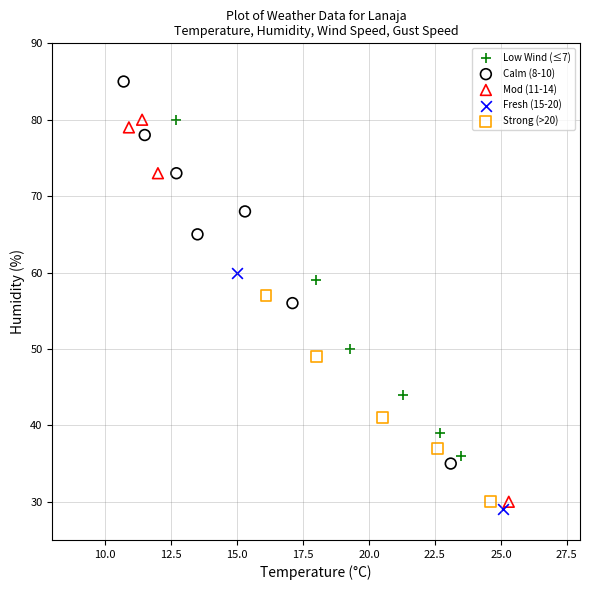

What are all the series names shown in the legend?

Low Wind (≤7), Calm (8-10), Mod (11-14), Fresh (15-20), Strong (>20)